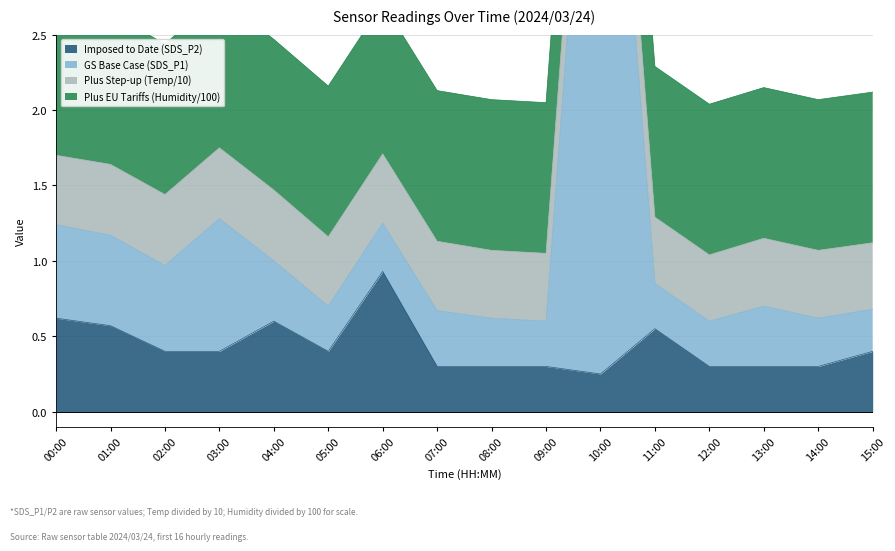

True or false: Imposed to Date (SDS_P2) has a value of 0.3 at 01:00.

False